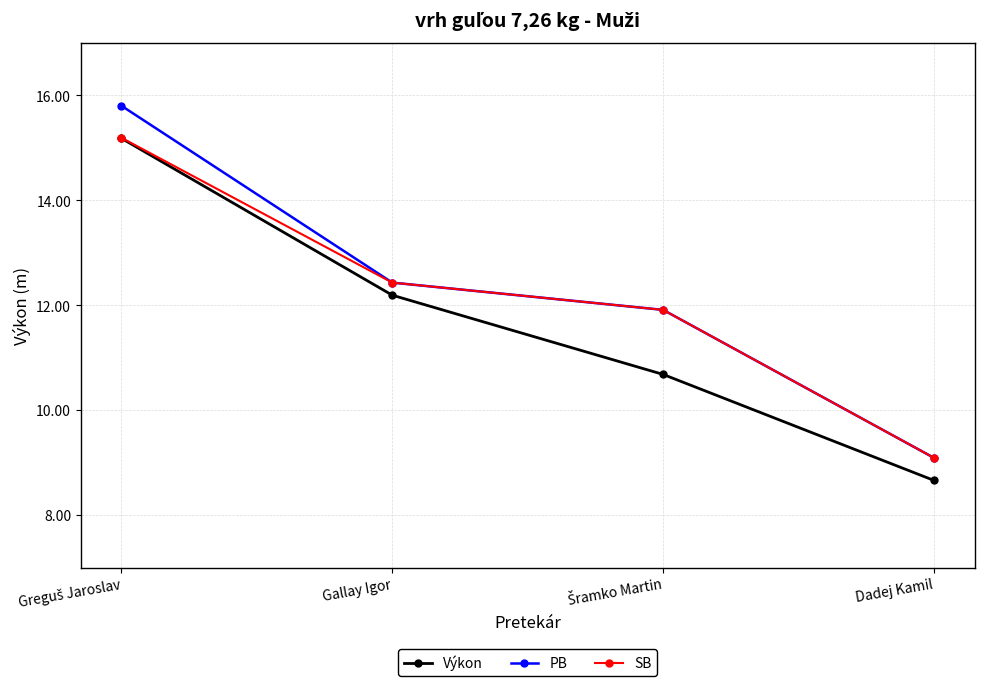

True or false: PB has more than 2 interior local peaks.

False